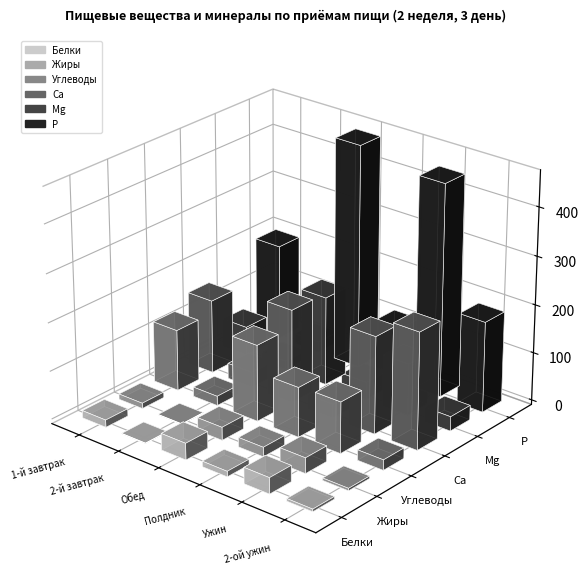

Reading left to right, transcribe all the data shown in this chart.

Белки: 0=15.3	1=0.8	2=34.5	3=11.4	4=33.5	5=5.4
Жиры: 0=11.2	1=0.8	2=27.2	3=19.7	4=32.4	5=5.0
Углеводы: 0=126.9	1=19.6	2=158.4	3=103.6	4=106.6	5=21.6
Ca: 0=152.7	1=32.0	2=194.1	3=29.5	4=201.7	5=242.0
Mg: 0=59.7	1=18.0	2=183.7	3=36.6	4=107.3	5=30.0
P: 0=198.3	1=22.0	2=464.6	3=112.5	4=441.1	5=188.0